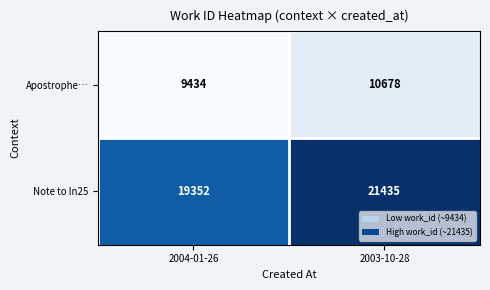

The Note to ln25 series shows 19352 at 2004-01-26. True or false?

True